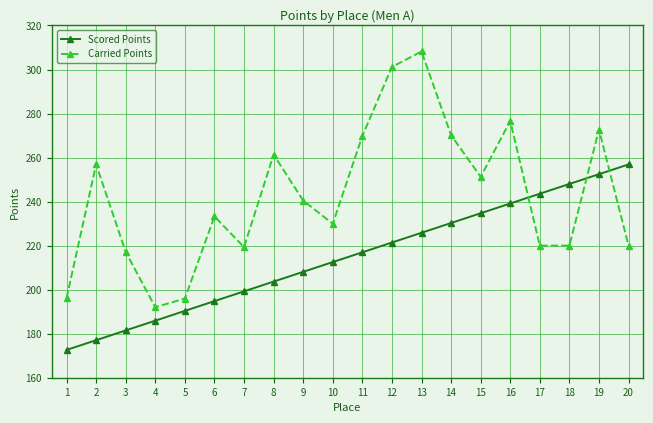

Rank the series by their average value, from lowest to highest.

Scored Points, Carried Points